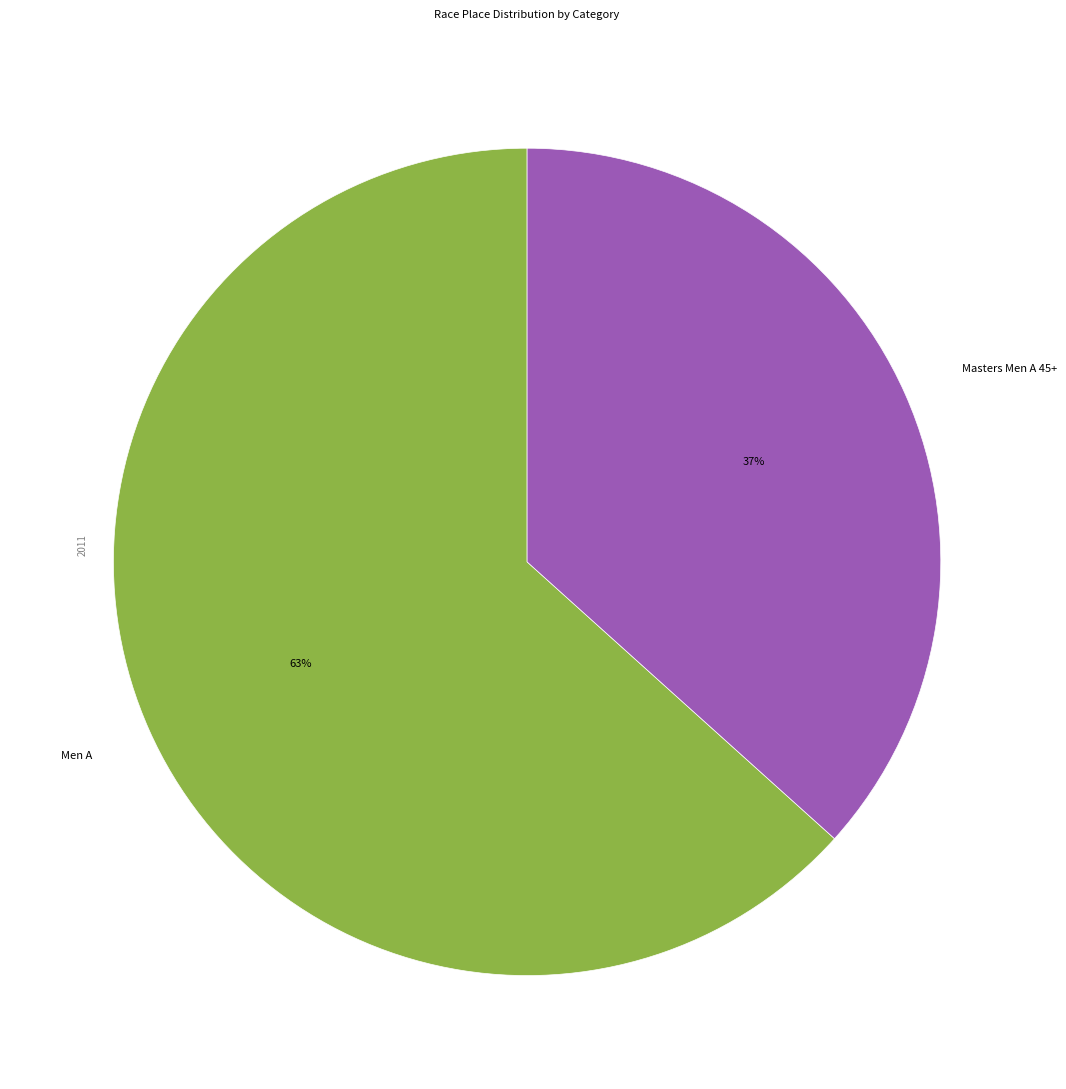

Which category has the biggest portion of the pie?

Men A